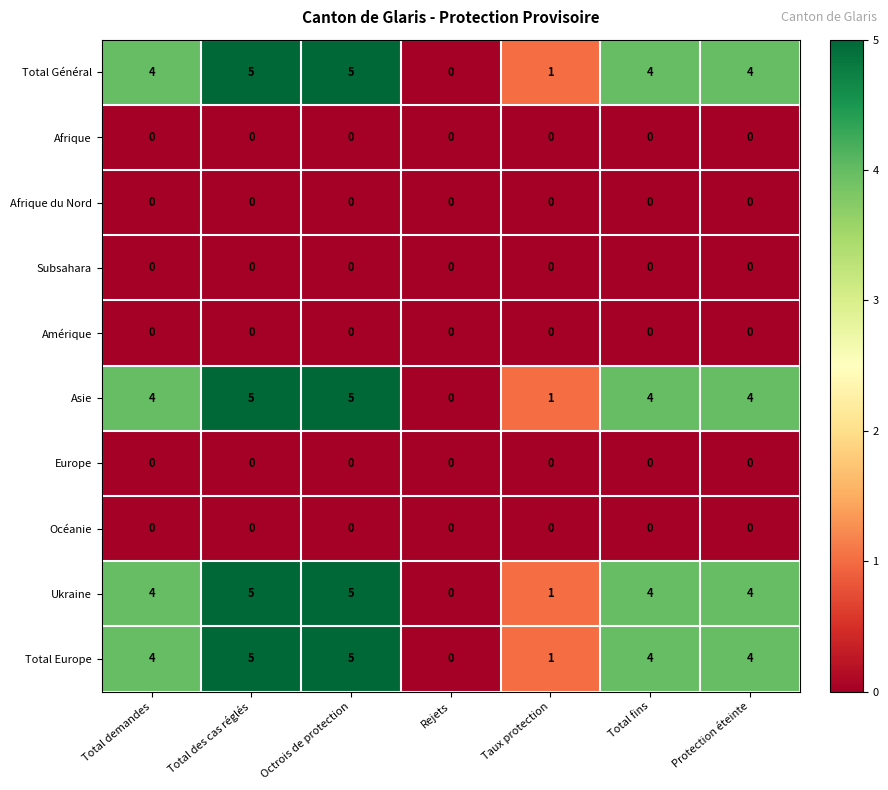

What is the total value across all series at Total fins?

16